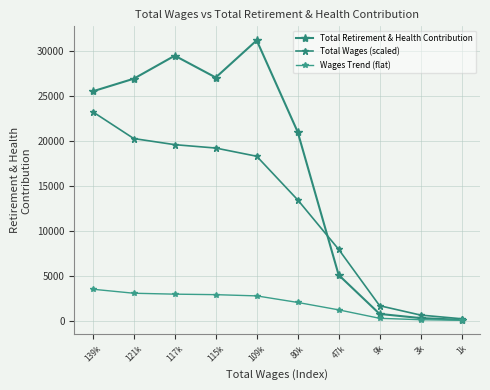

Where is Total Retirement & Health Contribution nearest to the value 15647?

80k